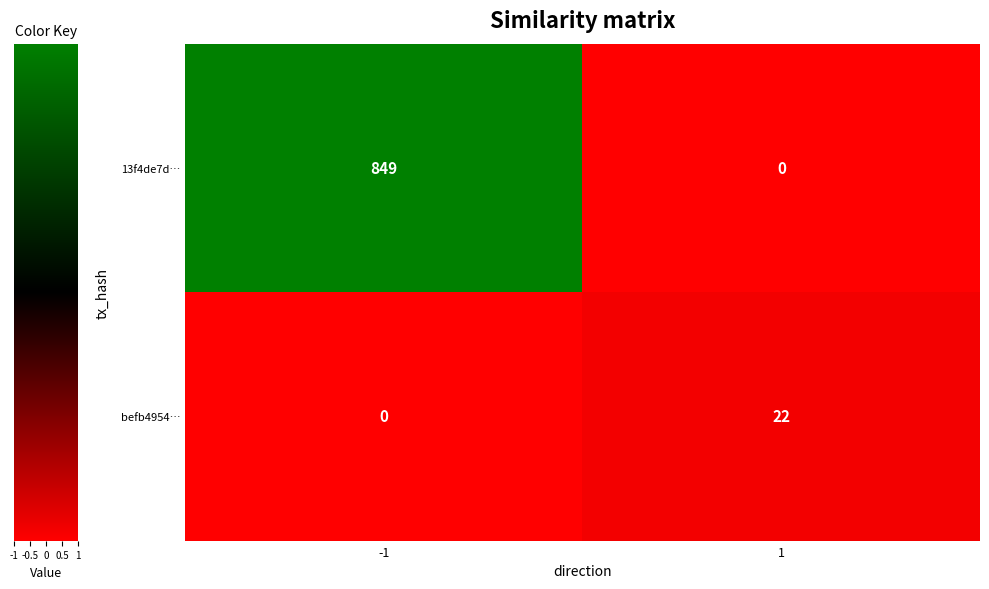

At how many categories does at least one series exceed 782?

1